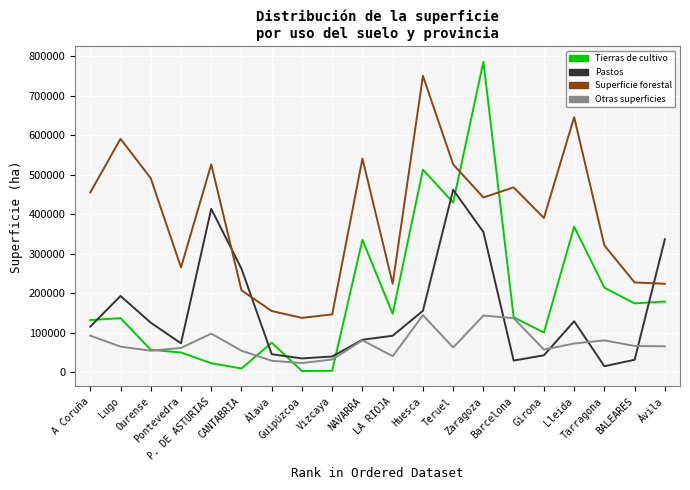

How many interior local peaks does the Pastos series have?

4